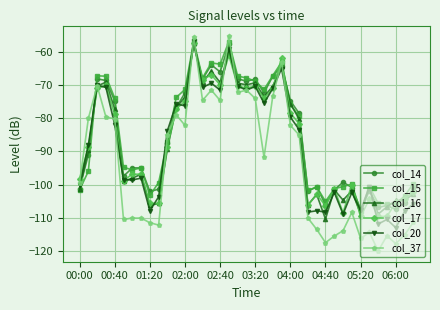

What is the value of the col_17 point at the 14th from the left?

-57.5